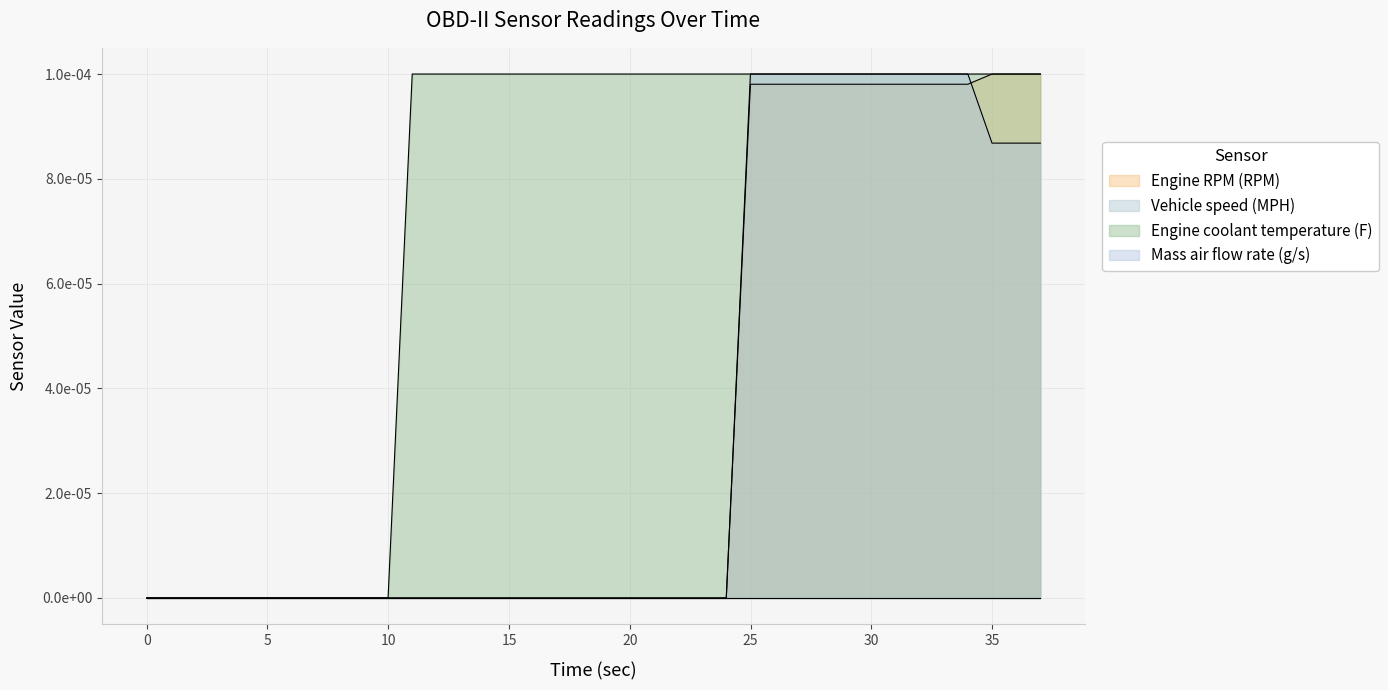

How many lines are shown in the chart?

3